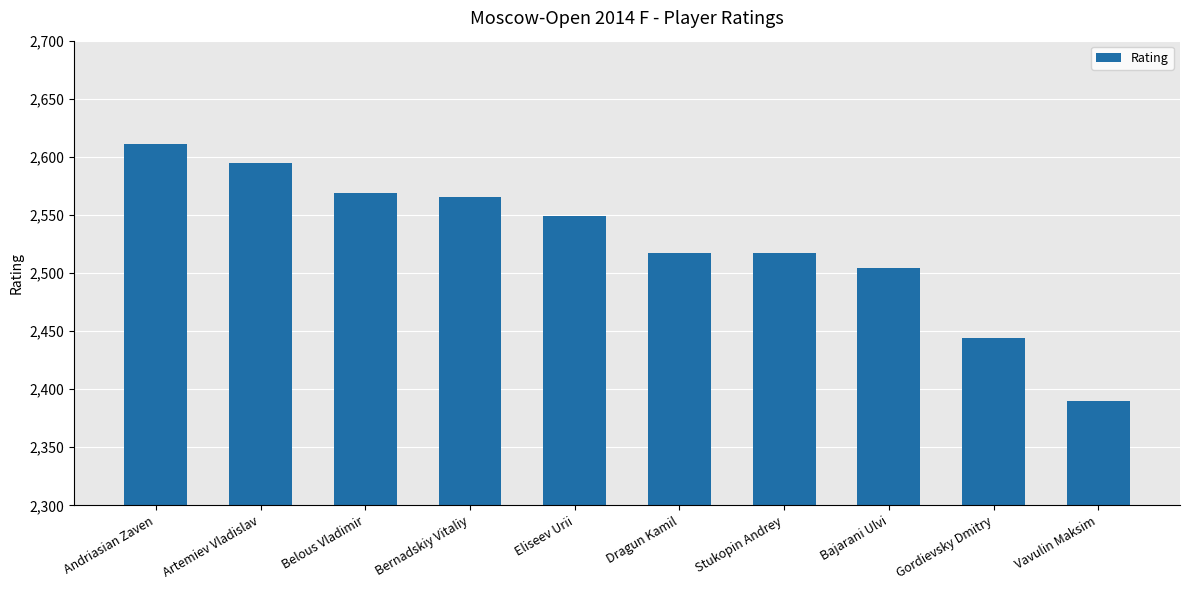

What position from the left is Gordievsky Dmitry?

9